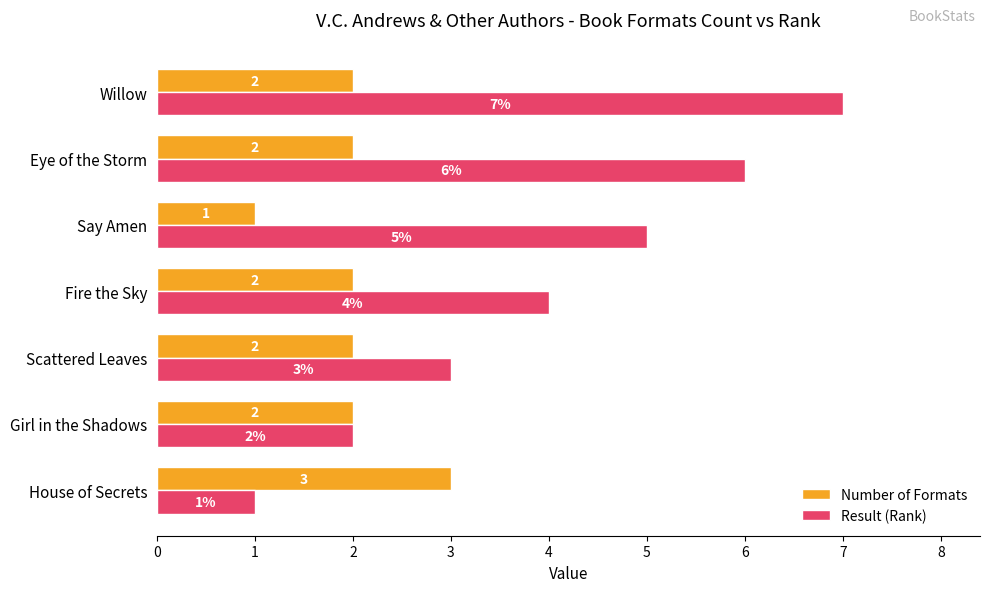

How many data points in Number of Formats are less than 2?

1